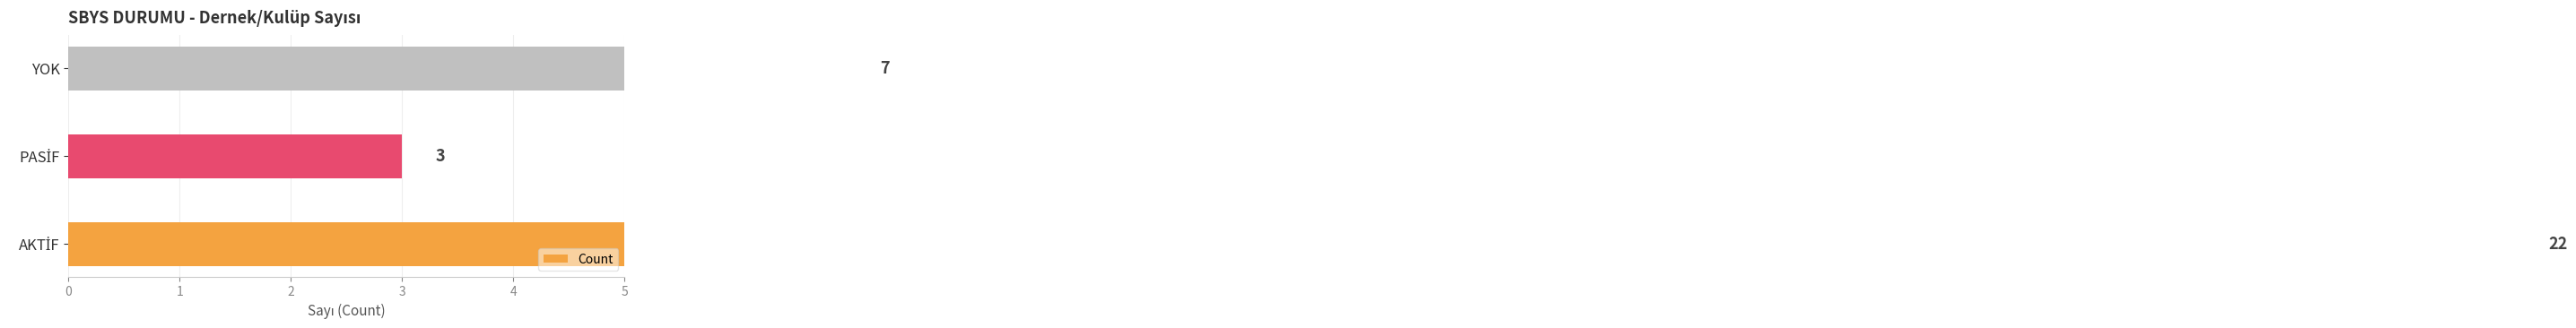

Rank the categories by value from lowest to highest.

PASİF, YOK, AKTİF